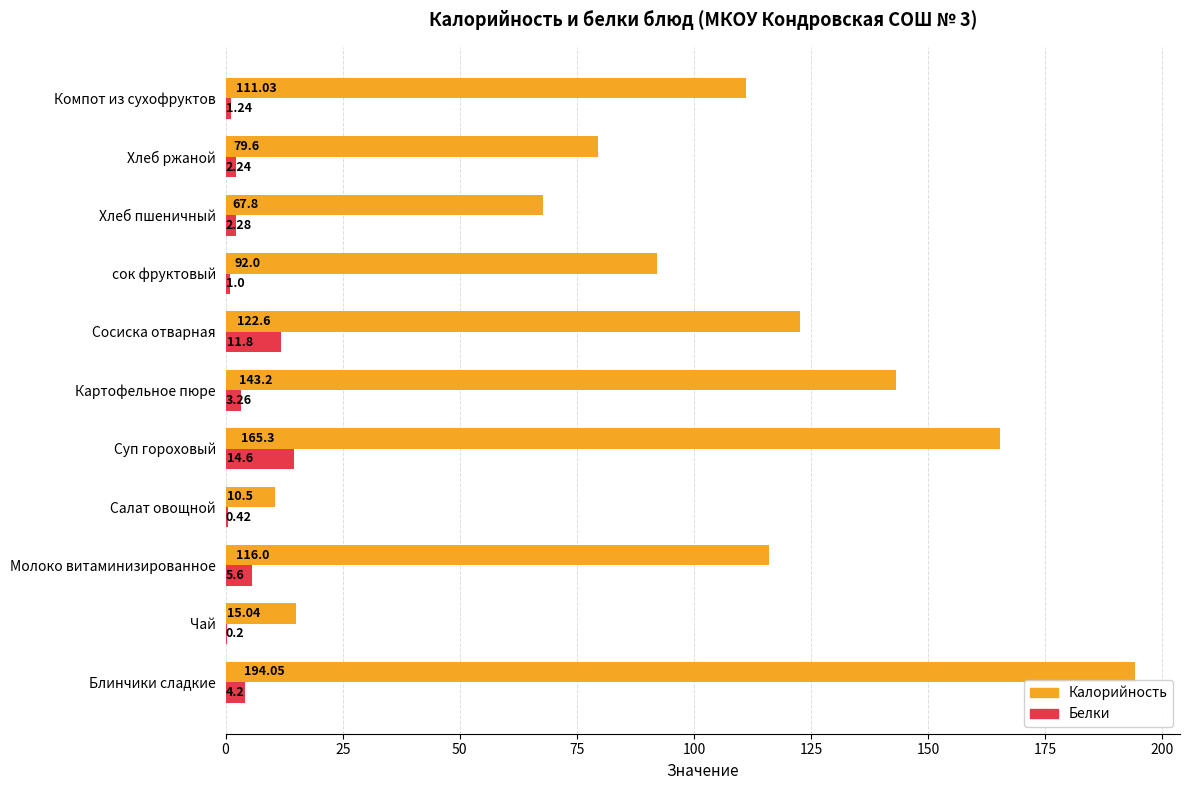

Which series has the largest range (max minus min)?

Калорийность